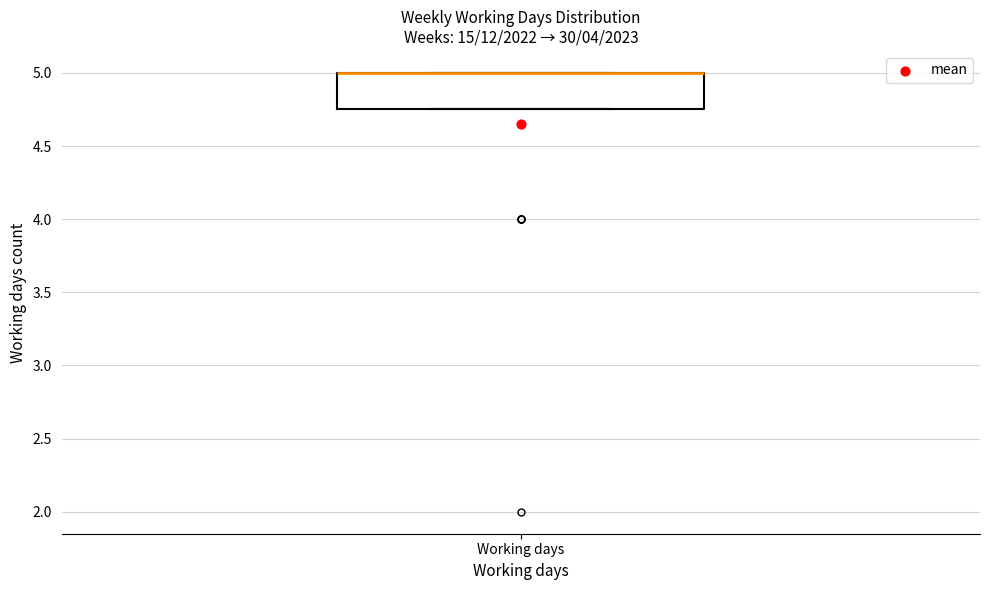

Transcribe this box plot: give where the median line is, the range the box spans, and where the two whiskers end, as read against the y-axis. The values are not printed on the chart, so give them approximately, as read against the axis.

median 5.00 (drawn on the box's upper edge), box 4.75 to 5.00, whiskers 4.75 to 5.00